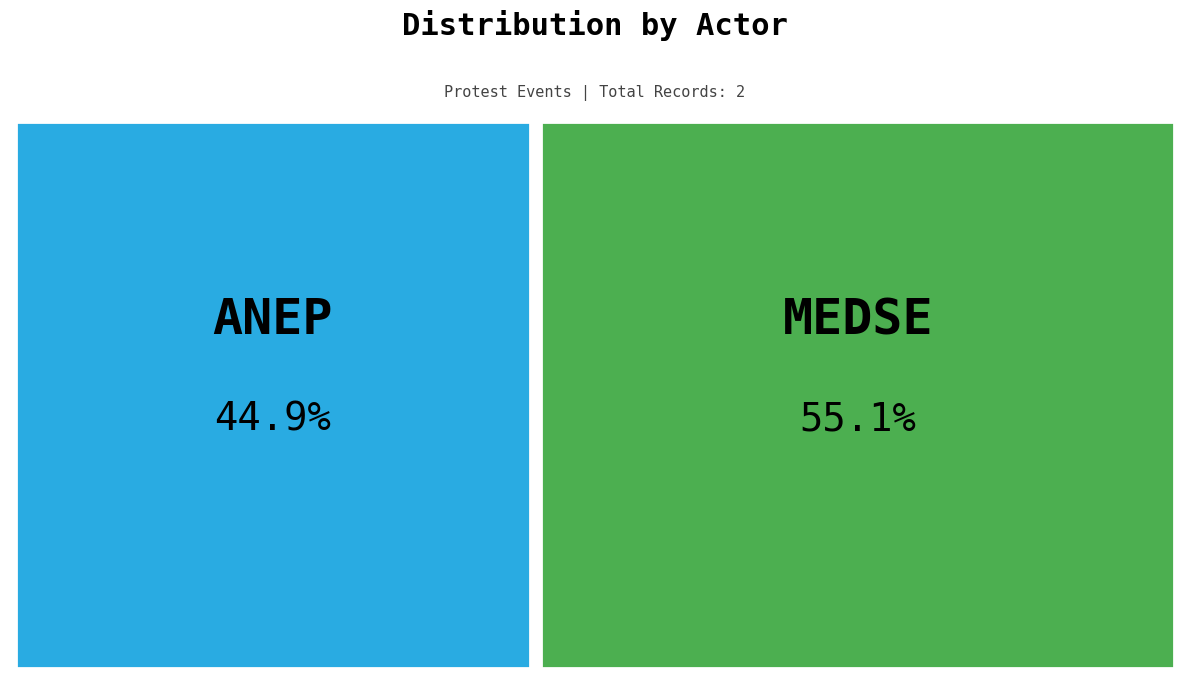

Count the number of slices in the pie.

2